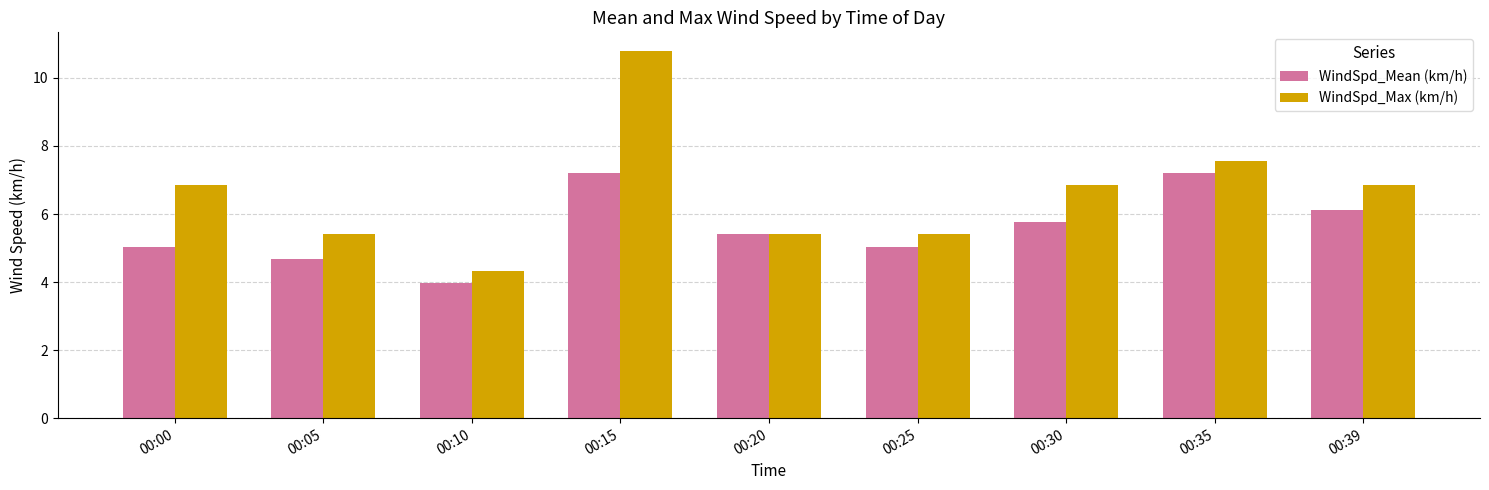

What is the maximum value for WindSpd_Mean (km/h)?

7.2